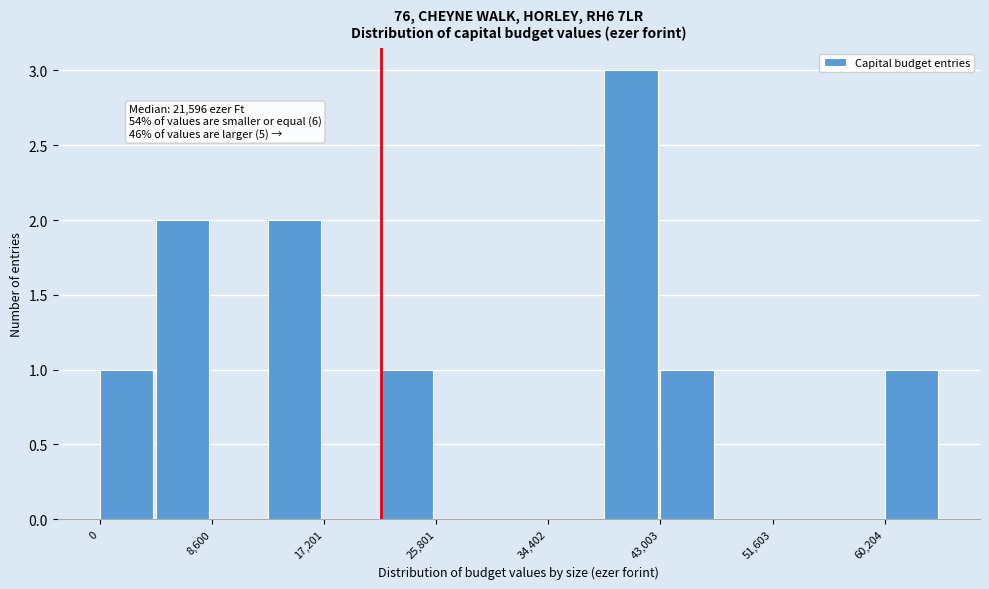

Which range on the x-axis has the tallest bar?

39000 to 43000